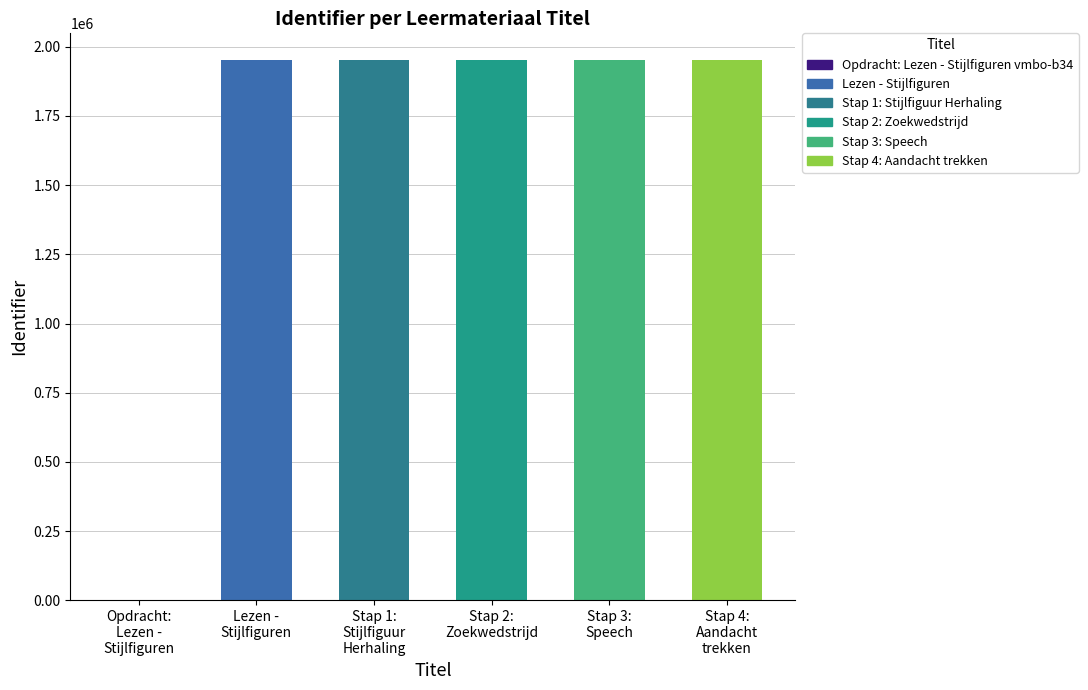

The chart shows a value of 2794701 at Lezen - Stijlfiguren. True or false?

False